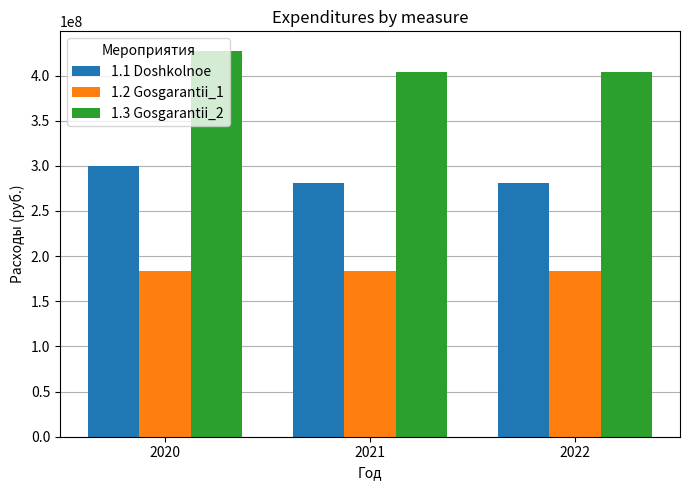

What is the maximum value shown in the chart?

427558560.0